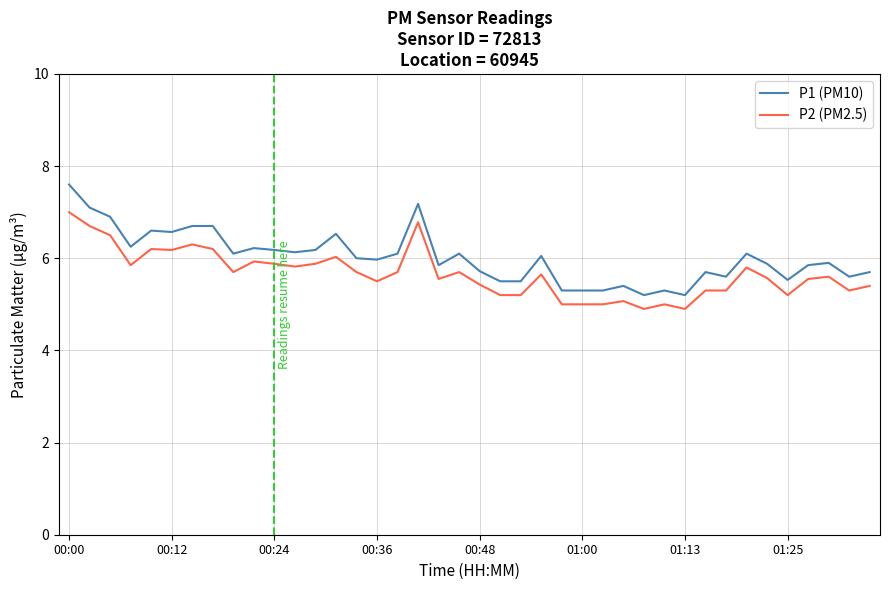

True or false: P2 (PM2.5) and P1 (PM10) cross at least once.

False